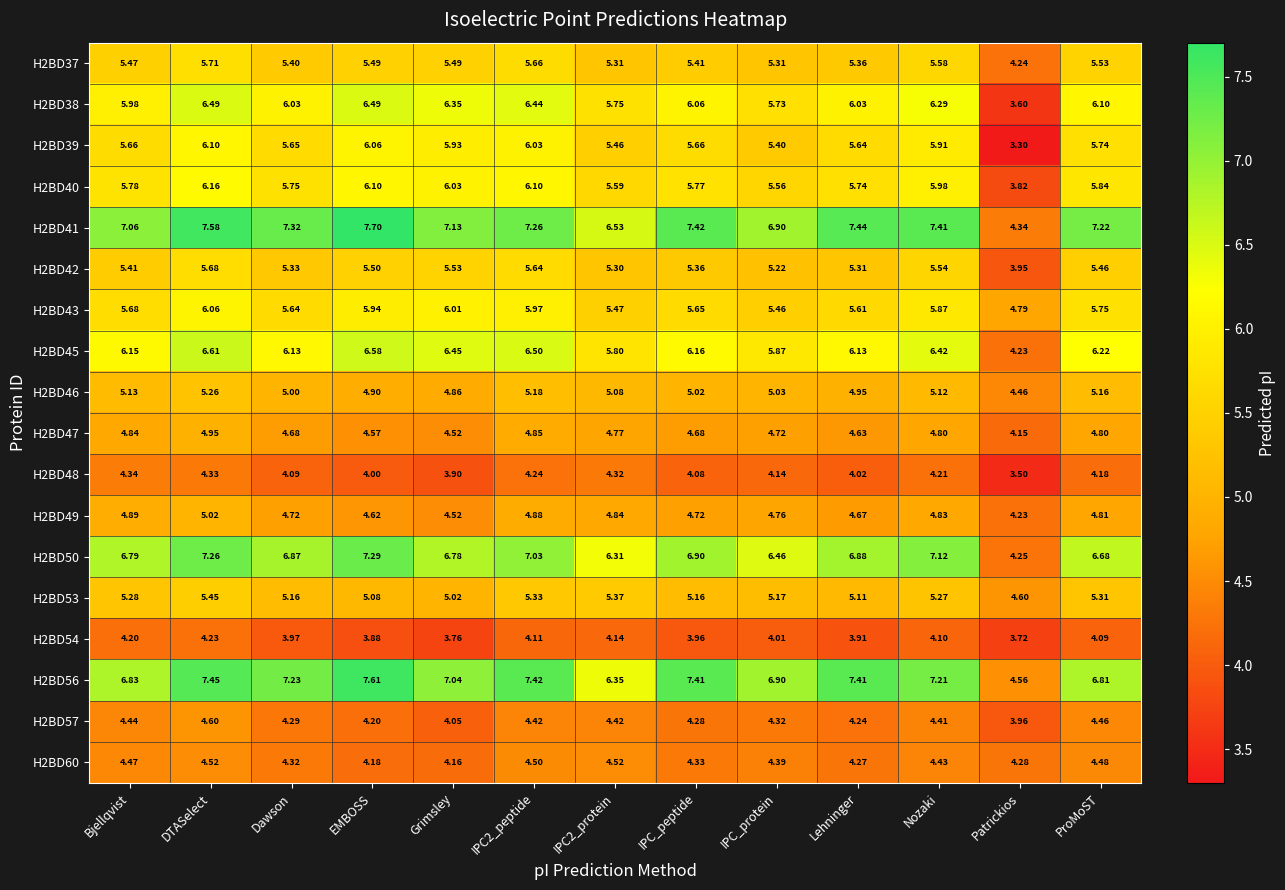

How many categories are shown in the chart?

13